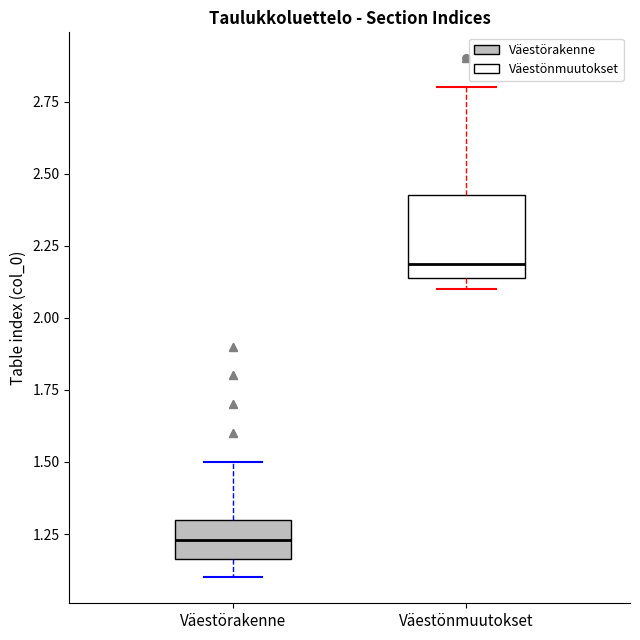

Where does the upper whisker of the box for Väestönmuutokset end on the y-axis? The values are not printed on the chart, so give them approximately, as read against the axis.

2.80